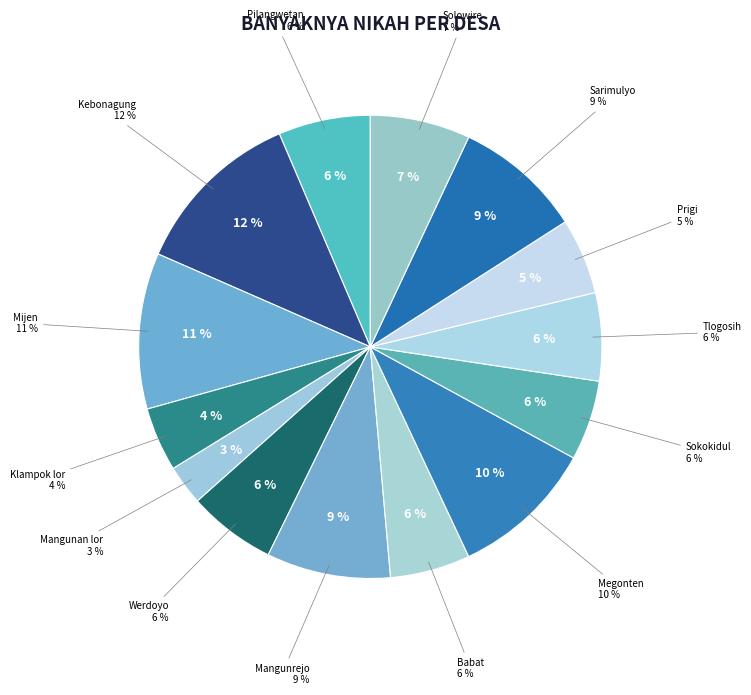

What portion of the pie excludes Megonten?

89.9%